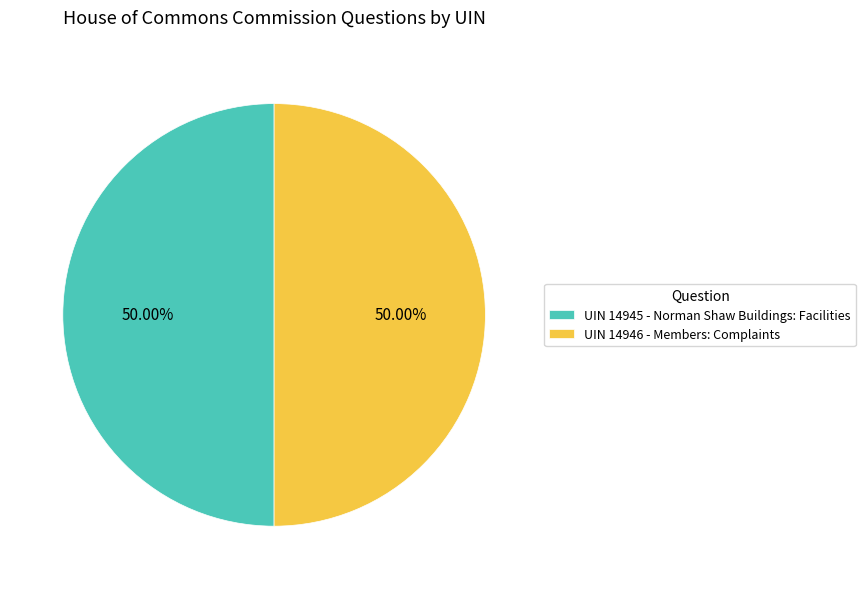

Is the sum of UIN 14946 - Members: Complaints and UIN 14945 - Norman Shaw Buildings: Facilities greater than half?

Yes